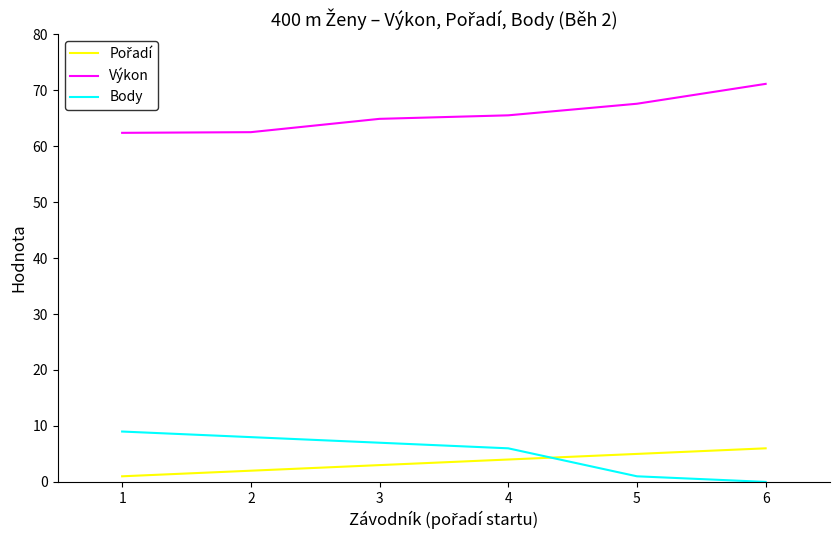

Is the value of Výkon at 4 greater than the value of Body at 4?

Yes